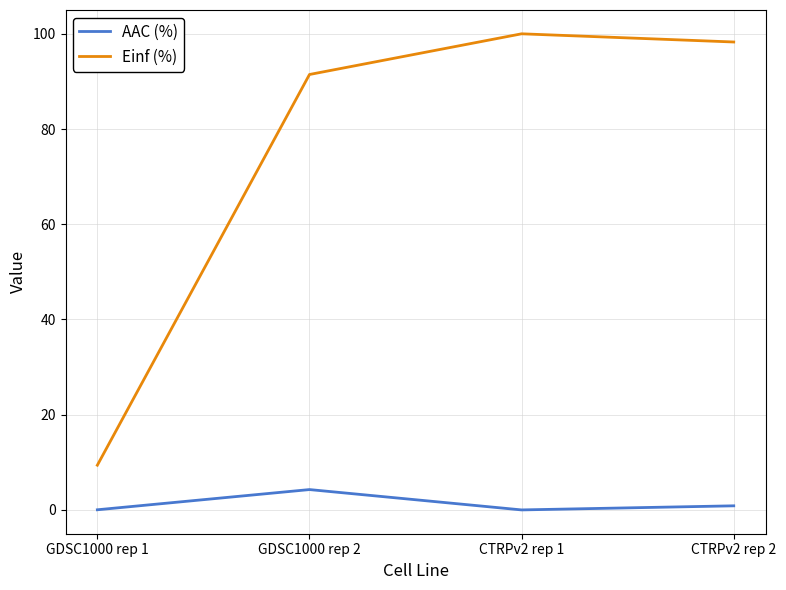

True or false: AAC (%) and Einf (%) cross at least once.

False